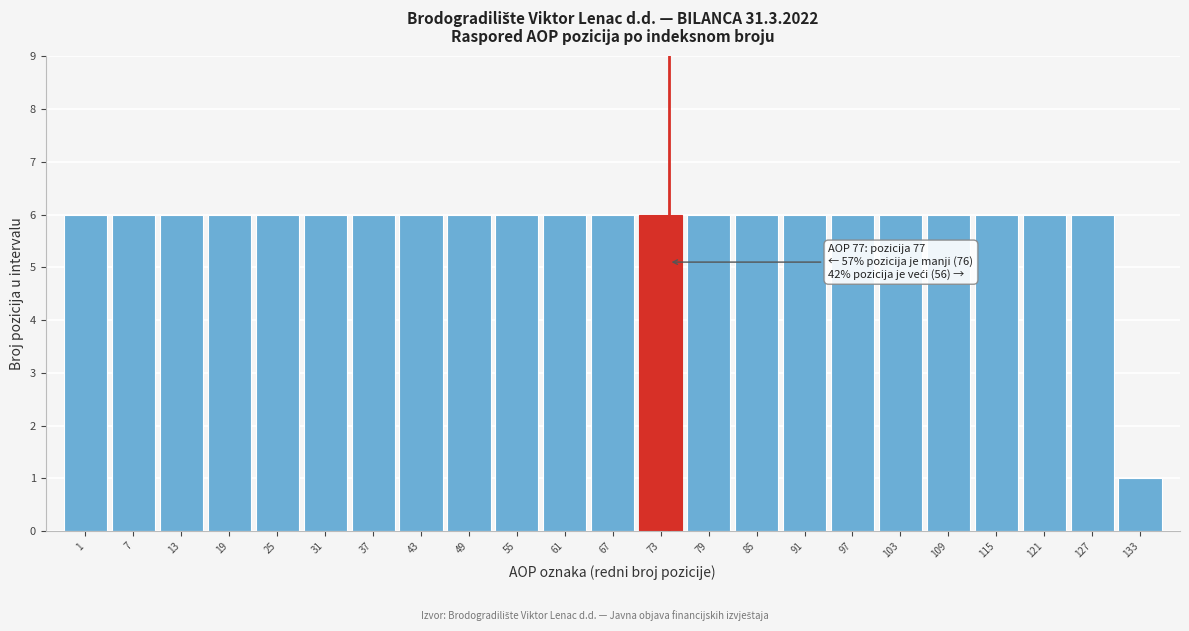

Reading left to right, what are all the values shown in this chart?

1=6	7=6	13=6	19=6	25=6	31=6	37=6	43=6	49=6	55=6	61=6	67=6	73=6	79=6	85=6	91=6	97=6	103=6	109=6	115=6	121=6	127=6	133=1